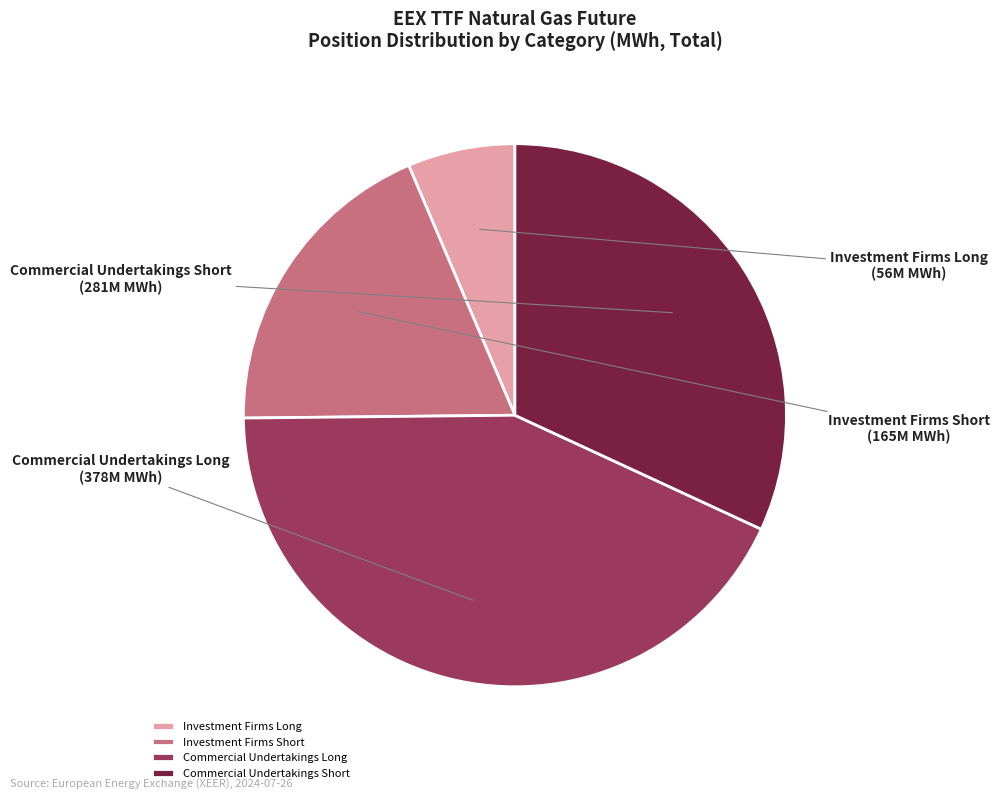

Is Investment Firms Long the majority of the pie?

No